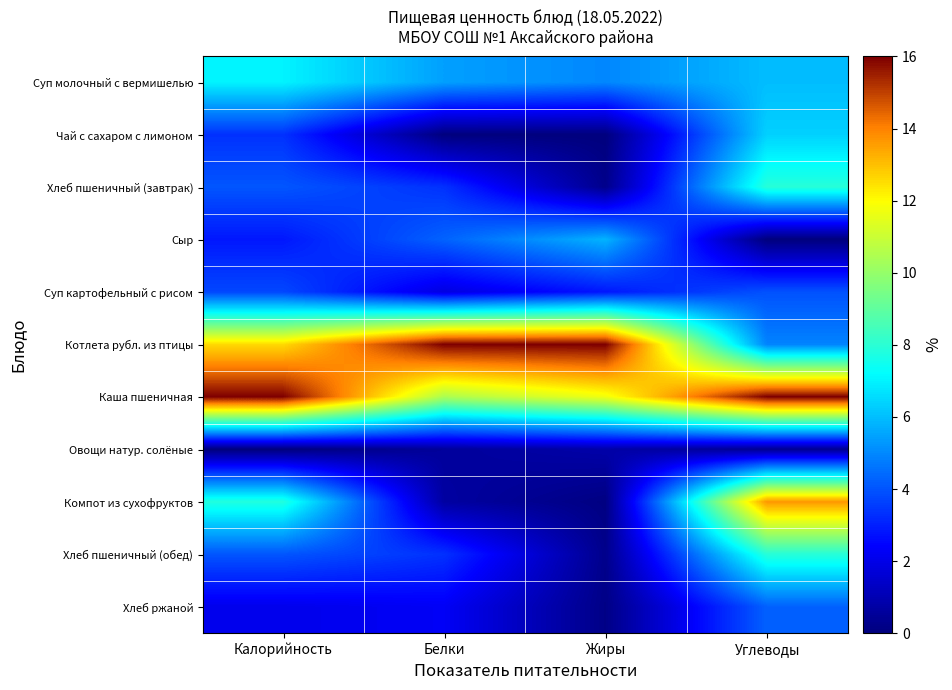

List the series in order of their peak value, lowest first.

Овощи натур. солёные, Суп картофельный с рисом, Хлеб ржаной, Сыр, Чай с сахаром с лимоном, Суп молочный с вермишелью, Хлеб пшеничный (завтрак), Хлеб пшеничный (обед), Компот из сухофруктов, Котлета рубл. из птицы, Каша пшеничная